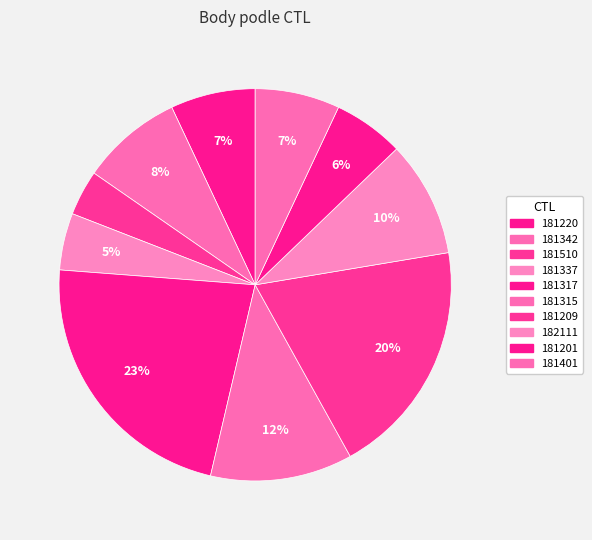

Which slice is the largest?

181317